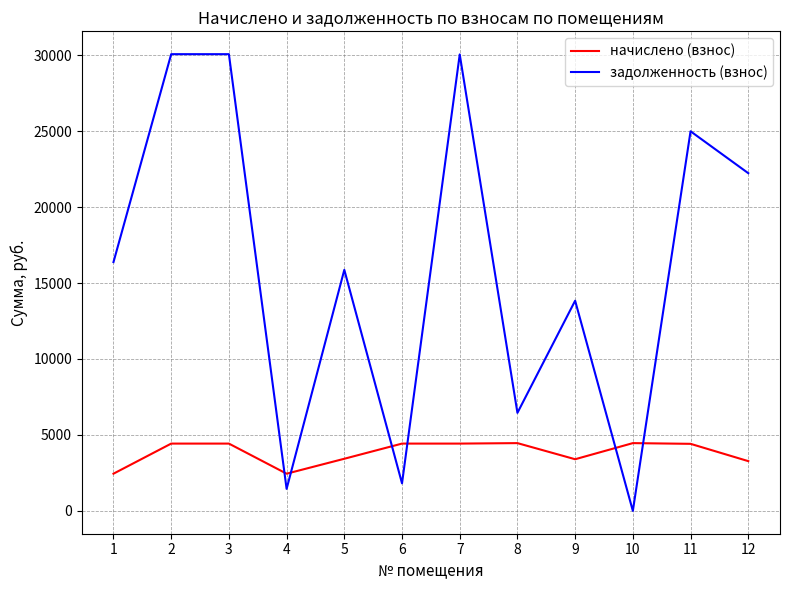

What is the difference between the highest and lowest values at 12?

18958.0